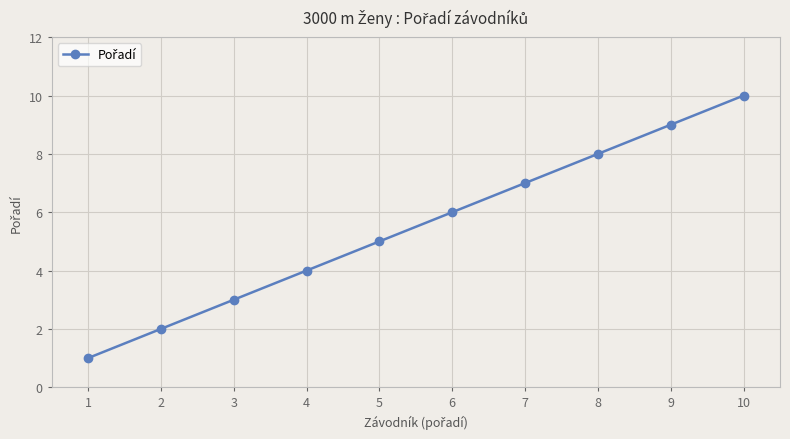

At which label is the value closest to 5?

5